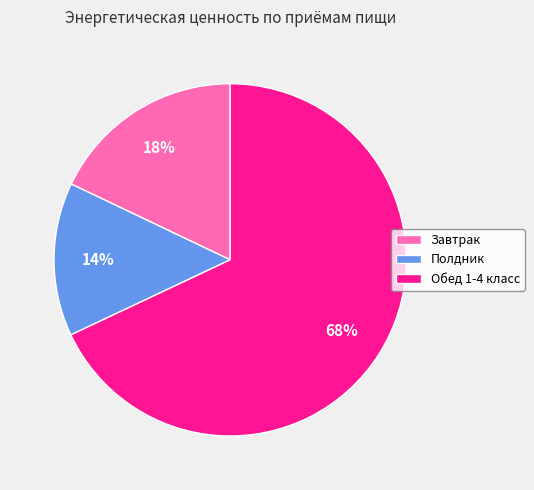

What is the majority slice?

Обед 1-4 класс